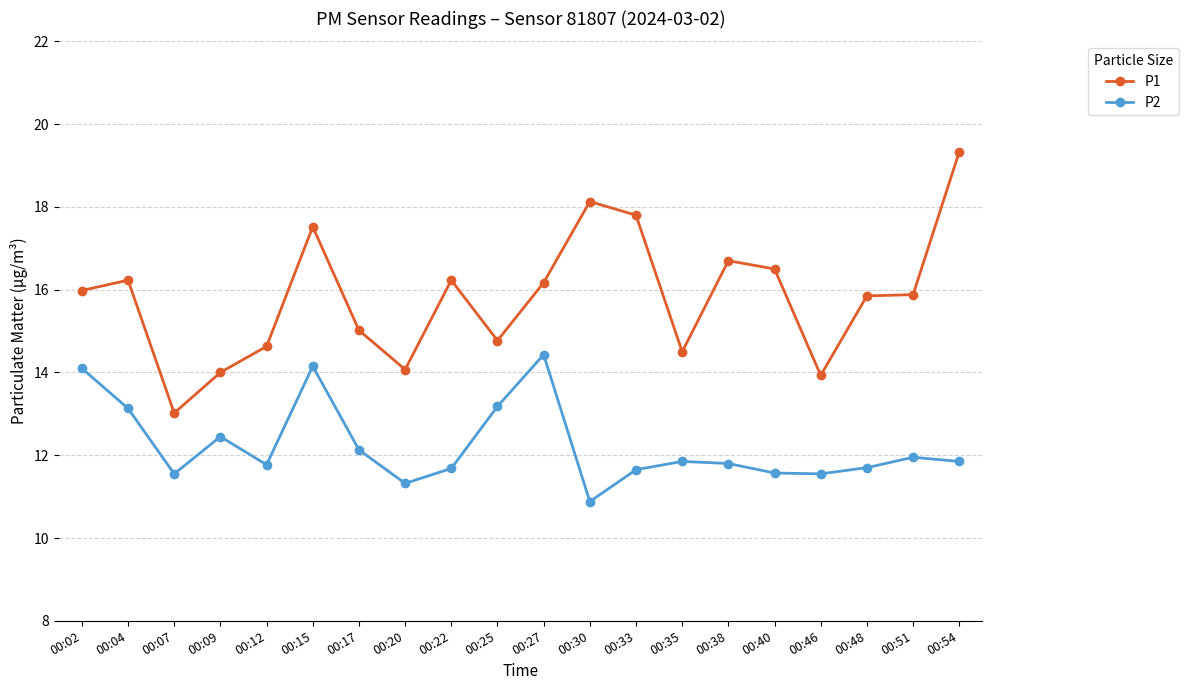

True or false: P2 has more than 1 points higher than both neighbors.

True